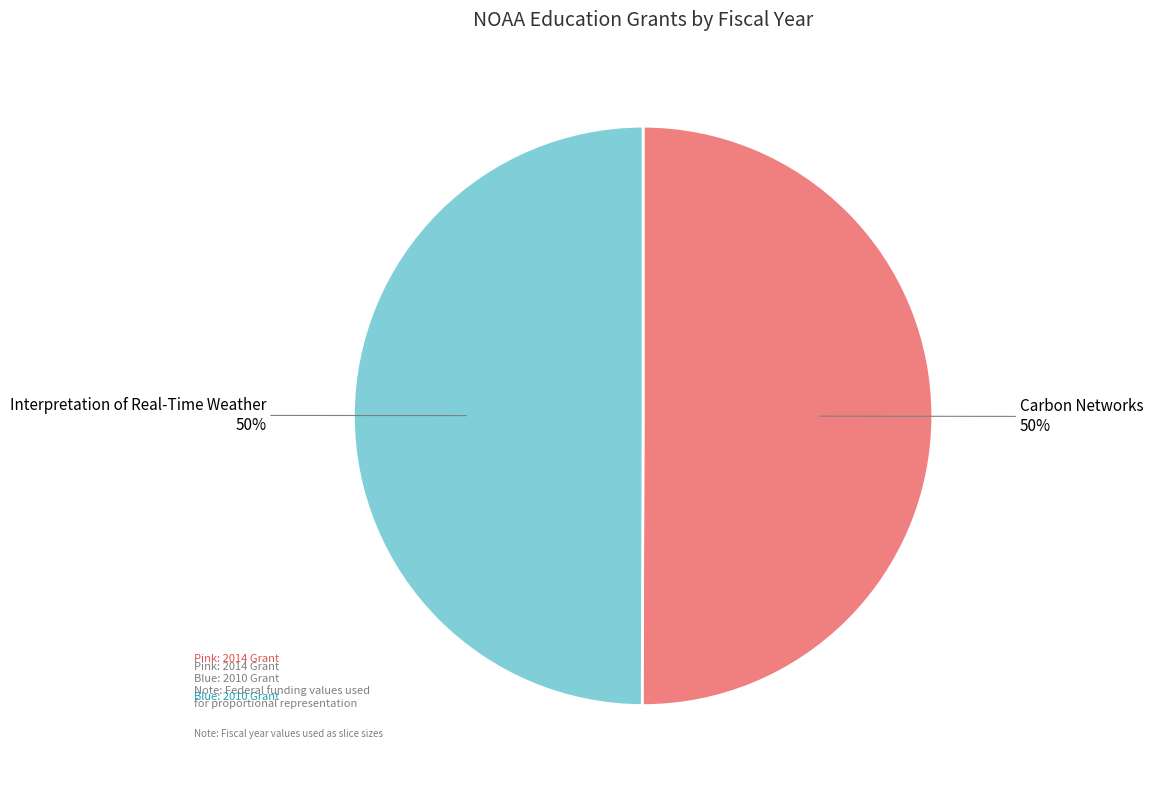

To the nearest percent, what is the average slice percentage?

50%